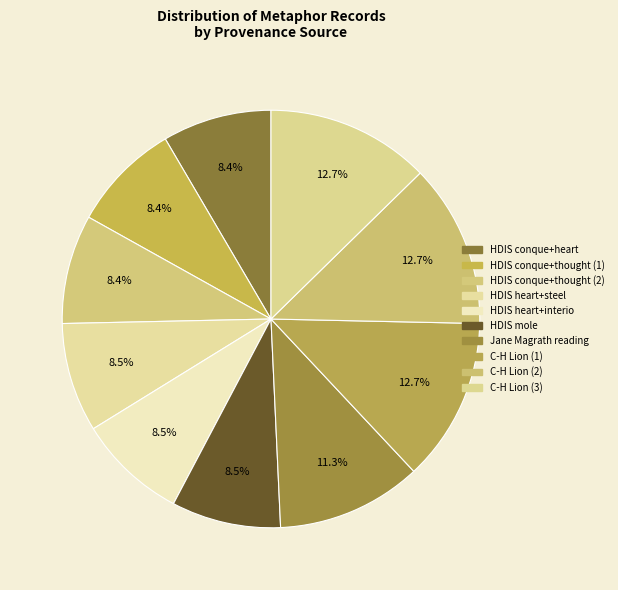

Rank the categories by value from lowest to highest.

HDIS conque+heart, HDIS conque+thought (1), HDIS conque+thought (2), HDIS heart+steel, HDIS heart+interio, HDIS mole, Jane Magrath reading, C-H Lion (1), C-H Lion (2), C-H Lion (3)